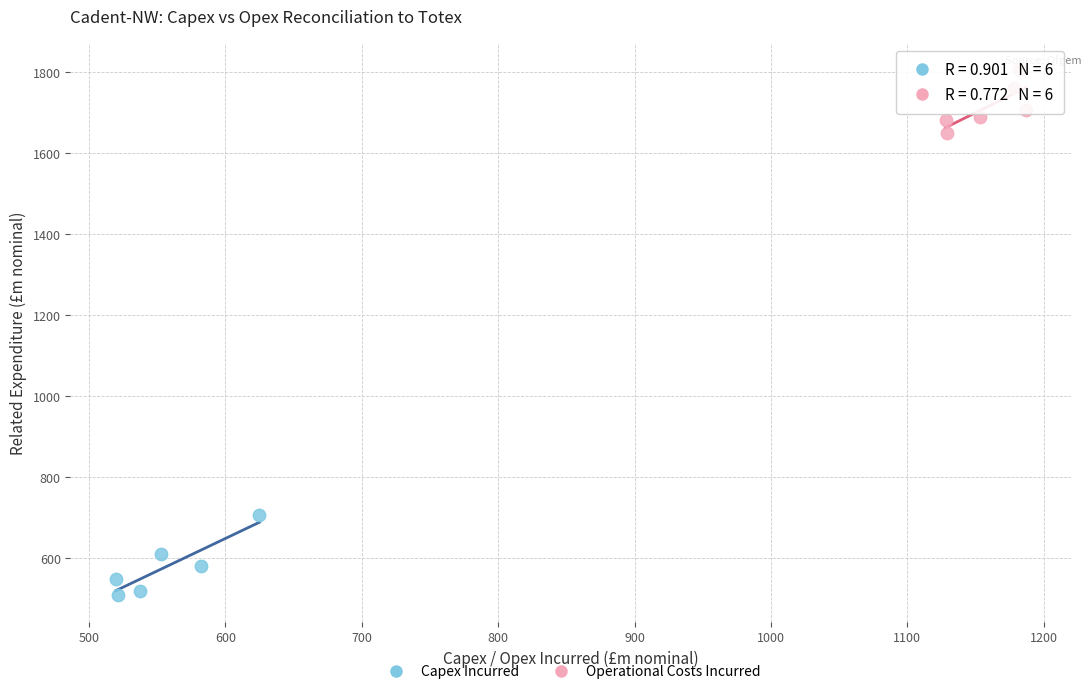

Which series reaches the minimum Y coordinate?

Capex Incurred